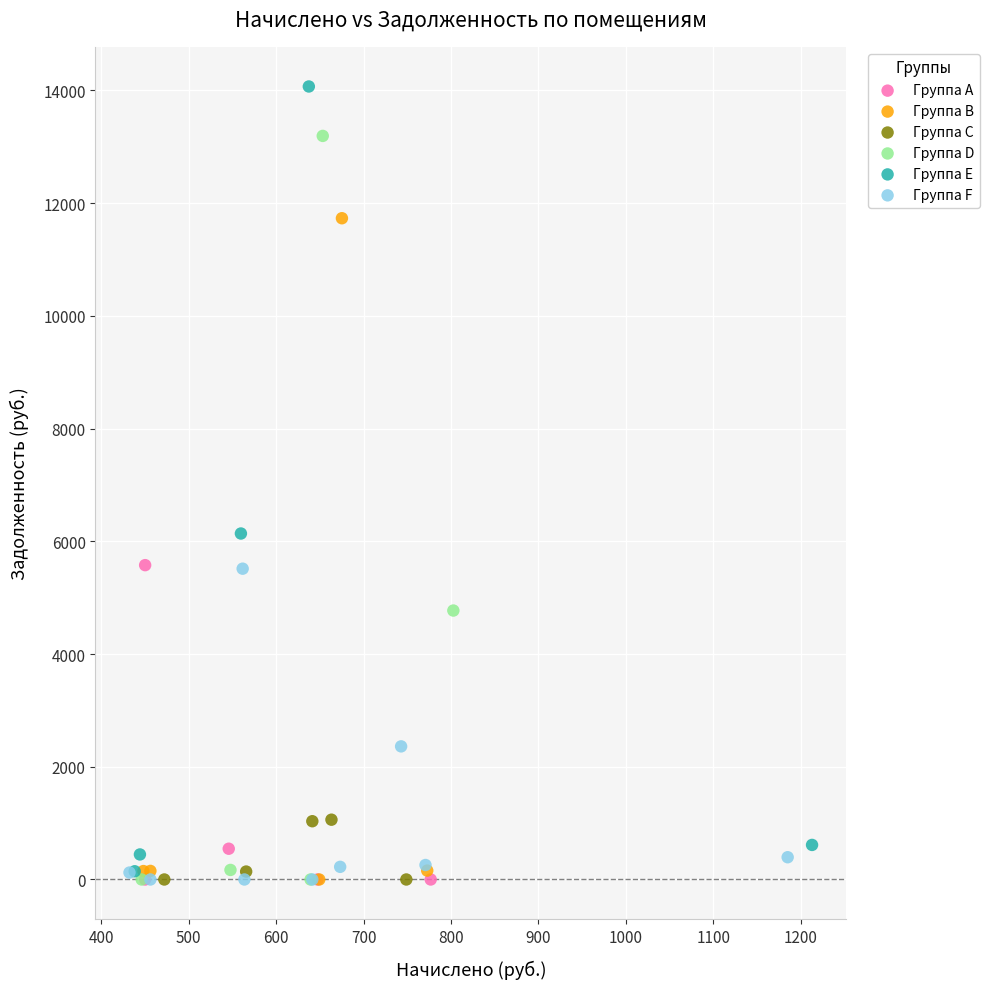

Which series reaches the maximum Y coordinate?

Группа E